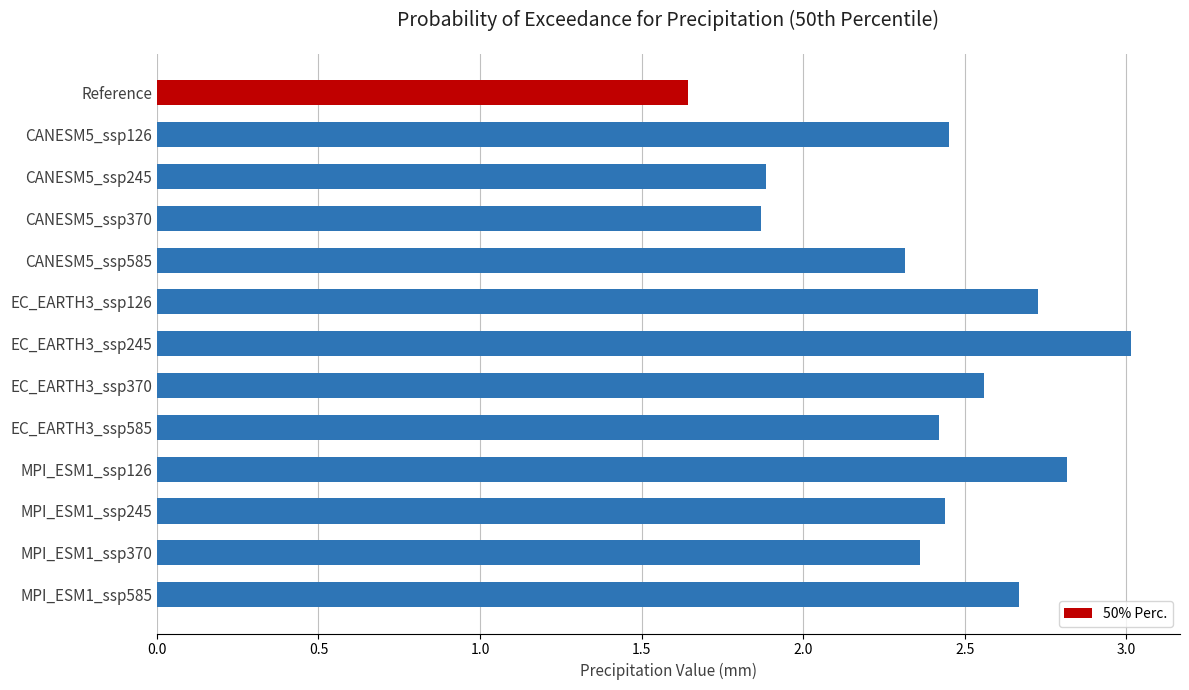

What is the label of the 13th bar from the bottom?

Reference